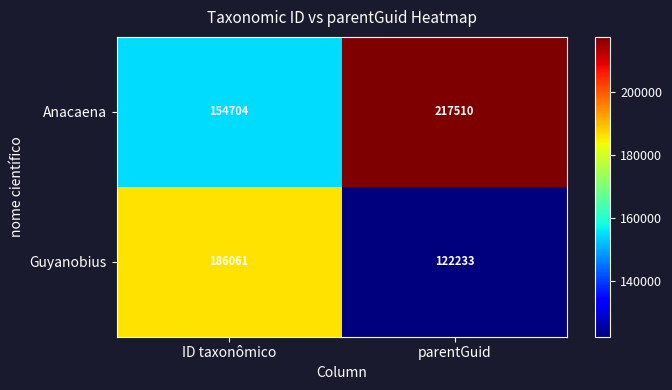

What is the difference between the highest and lowest values at ID taxonômico?

31357